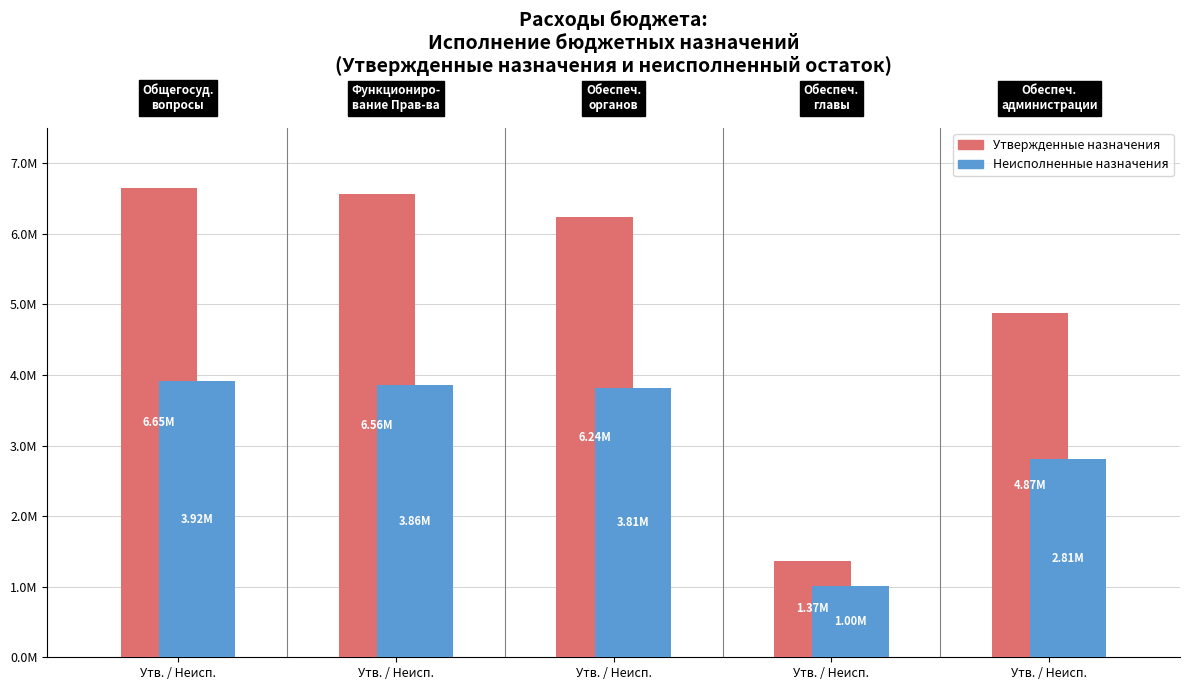

True or false: Утвержденные назначения has a value of 1368470.0 at Утв. / Неисп..

True